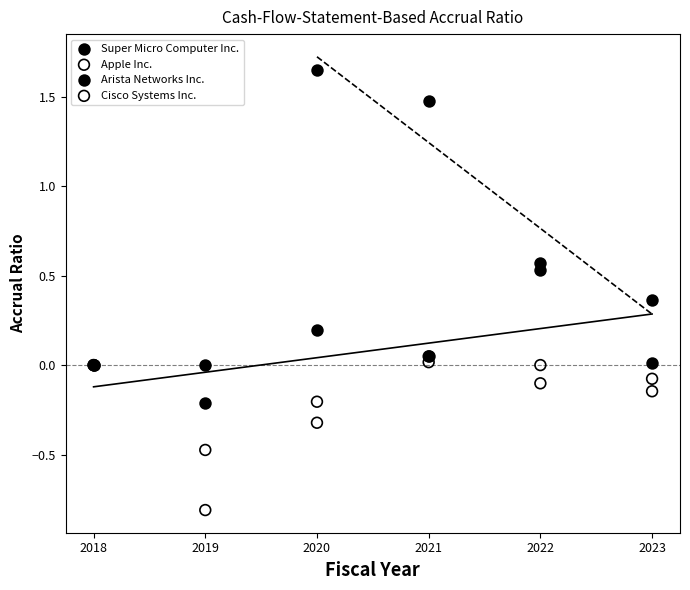

Which series has the largest Y range (max minus min)?

Arista Networks Inc.